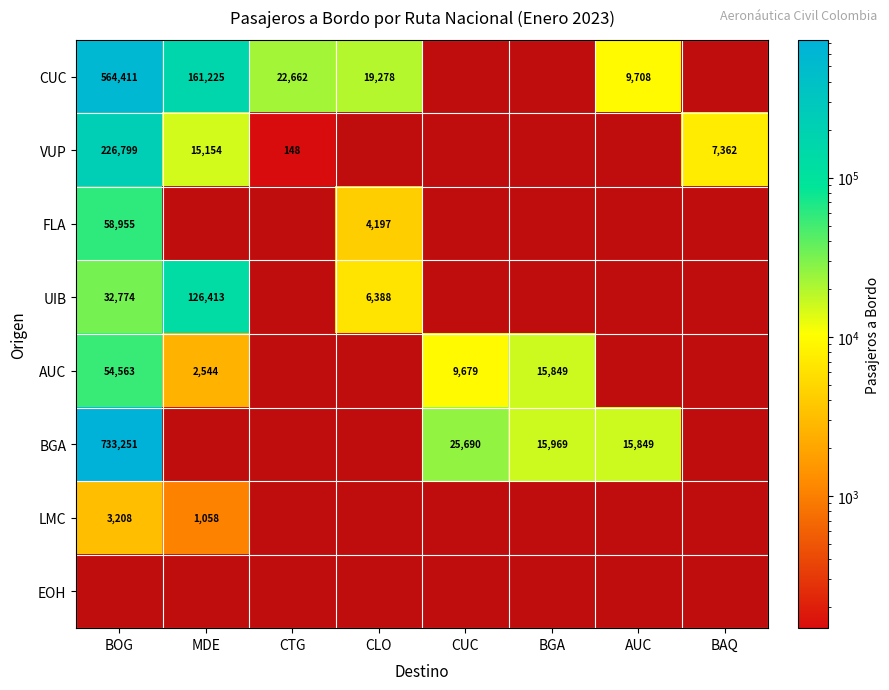

The UIB series shows 194984.7 at MDE. True or false?

False